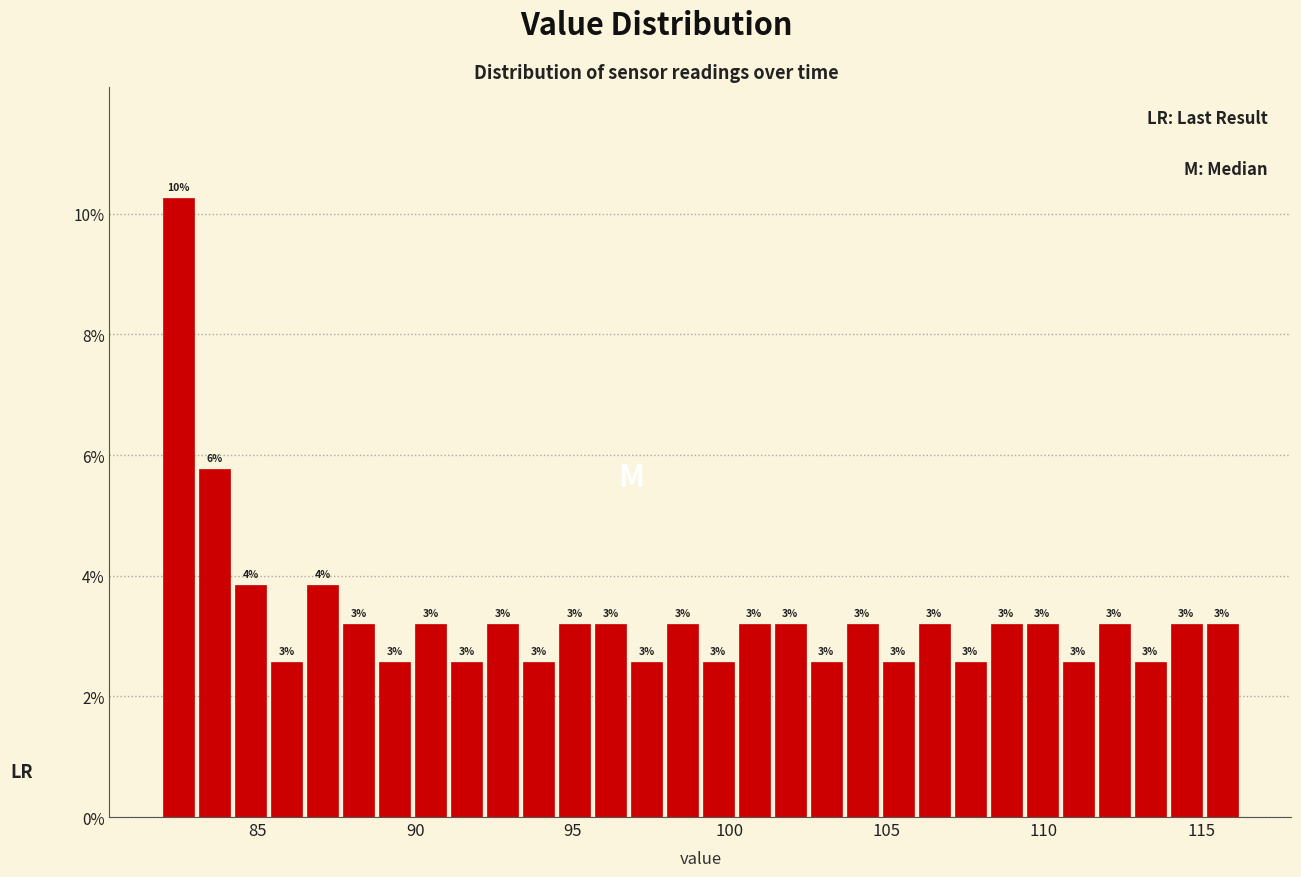

Read against the x-axis, roughly where is the centre of the tallest bar?

82.5